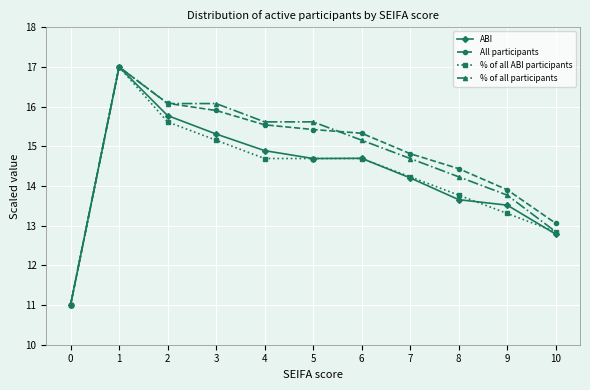

The % of all participants series shows 21.2 at 3. True or false?

False